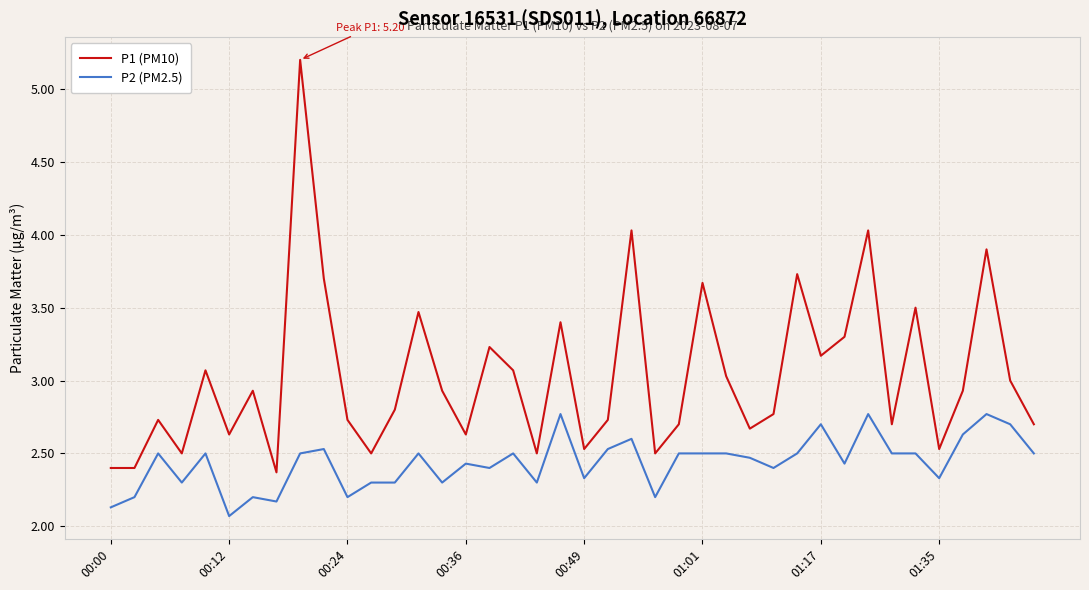

What is the minimum value for P2 (PM2.5)?

2.1